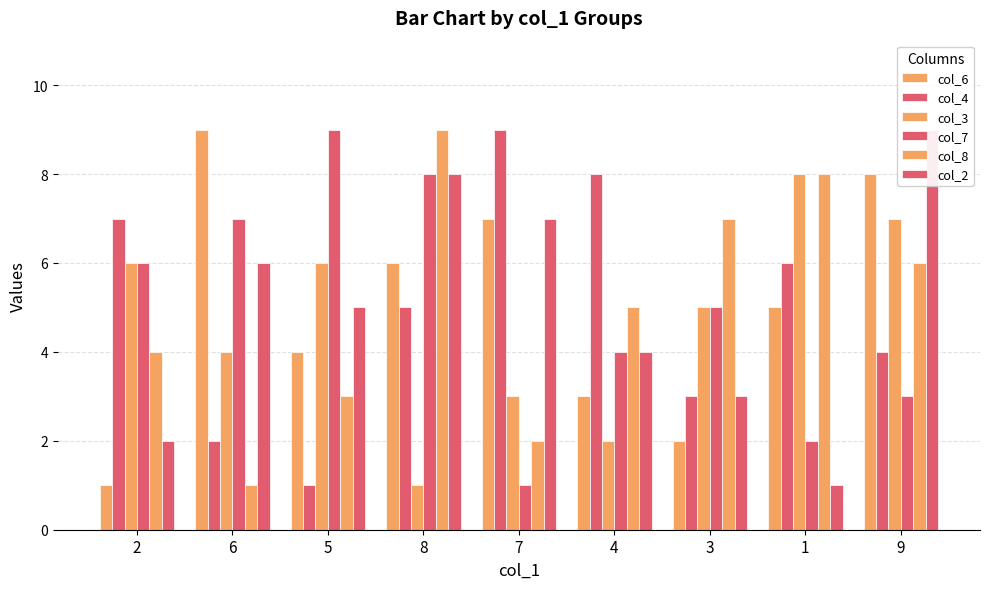

What is the total value across all series at 8?

37